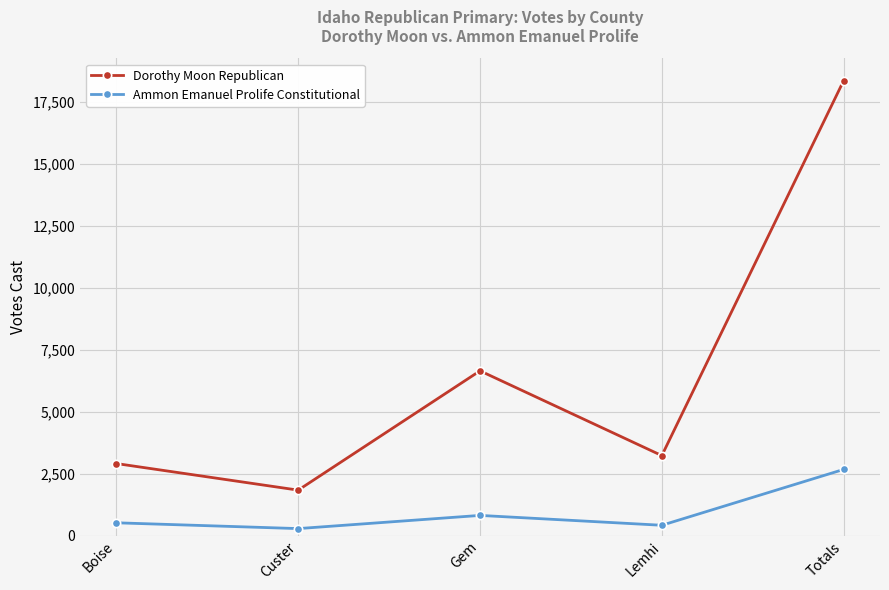

How many values in the Dorothy Moon Republican series are below 3224?

2